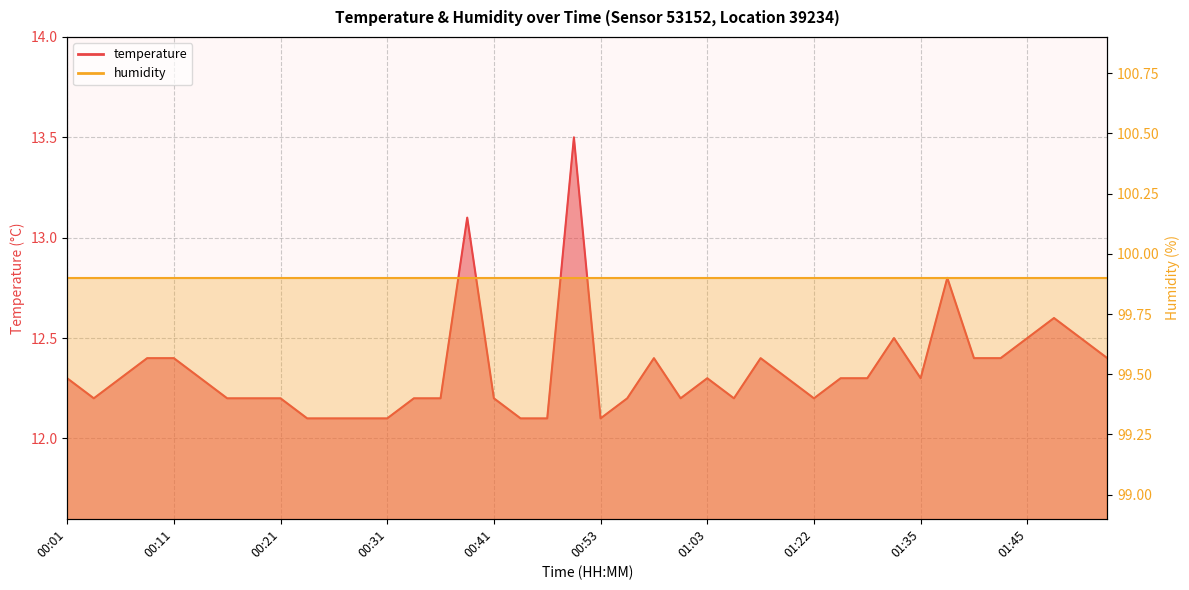

Reading right to left, extract all data points from this chart.

01:53=12.4	01:50=12.5	01:48=12.6	01:45=12.5	01:43=12.4	01:40=12.4	01:38=12.8	01:35=12.3	01:32=12.5	01:29=12.3	01:24=12.3	01:22=12.2	01:17=12.3	01:08=12.4	01:06=12.2	01:03=12.3	01:00=12.2	00:58=12.4	00:55=12.2	00:53=12.1	00:50=13.5	00:48=12.1	00:45=12.1	00:41=12.2	00:38=13.1	00:36=12.2	00:33=12.2	00:31=12.1	00:28=12.1	00:26=12.1	00:23=12.1	00:21=12.2	00:18=12.2	00:16=12.2	00:14=12.3	00:11=12.4	00:09=12.4	00:06=12.3	00:04=12.2	00:01=12.3